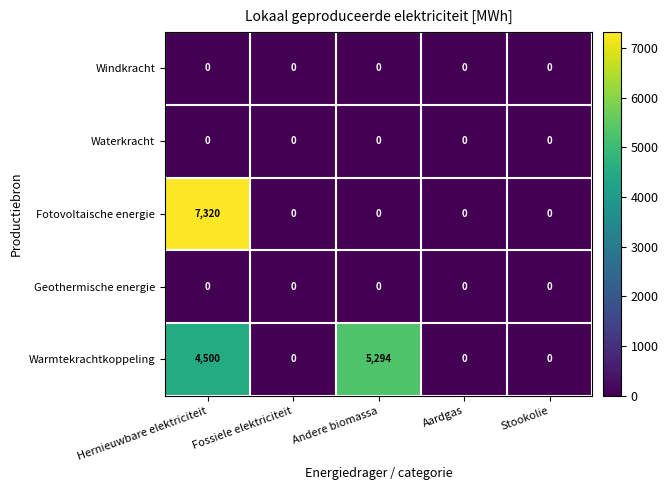

What is the difference between the highest and lowest values at Andere biomassa?

5294